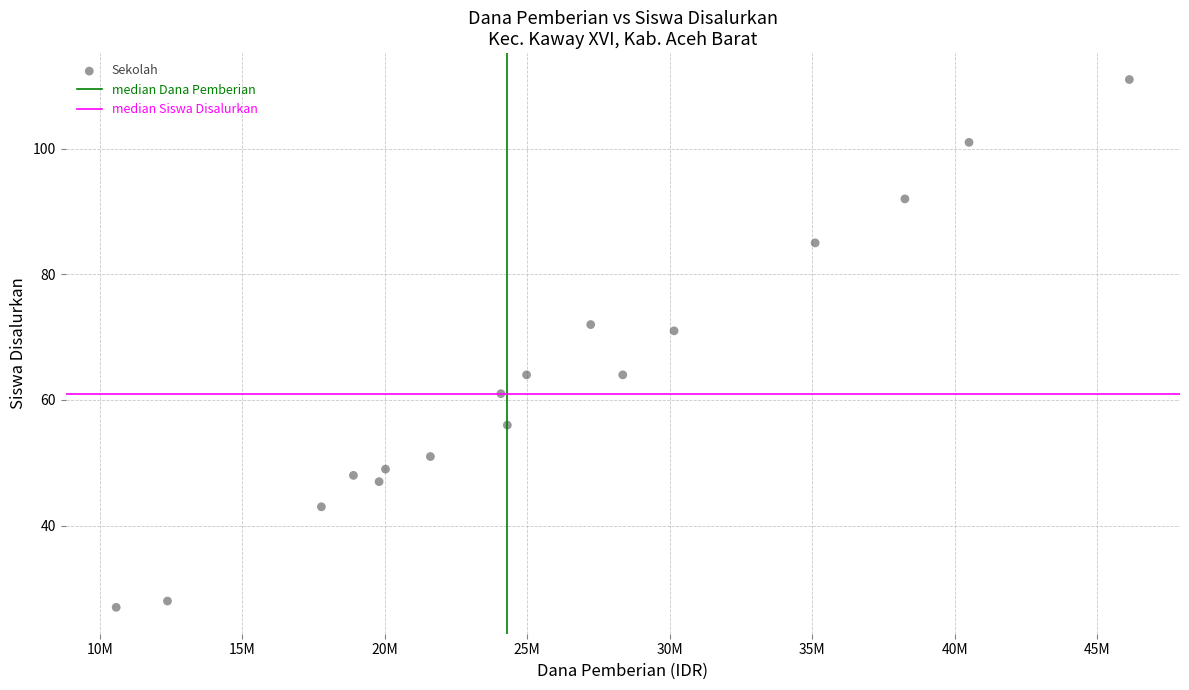

What is the range of Y values (max minus min)?

84